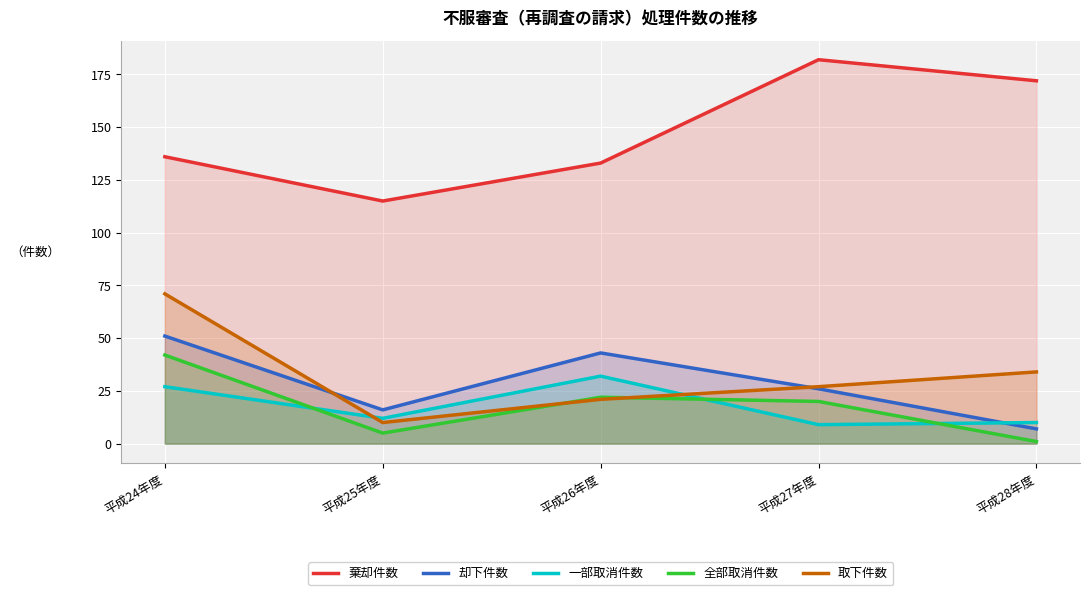

What is the label of the 4th point from the left?

平成27年度